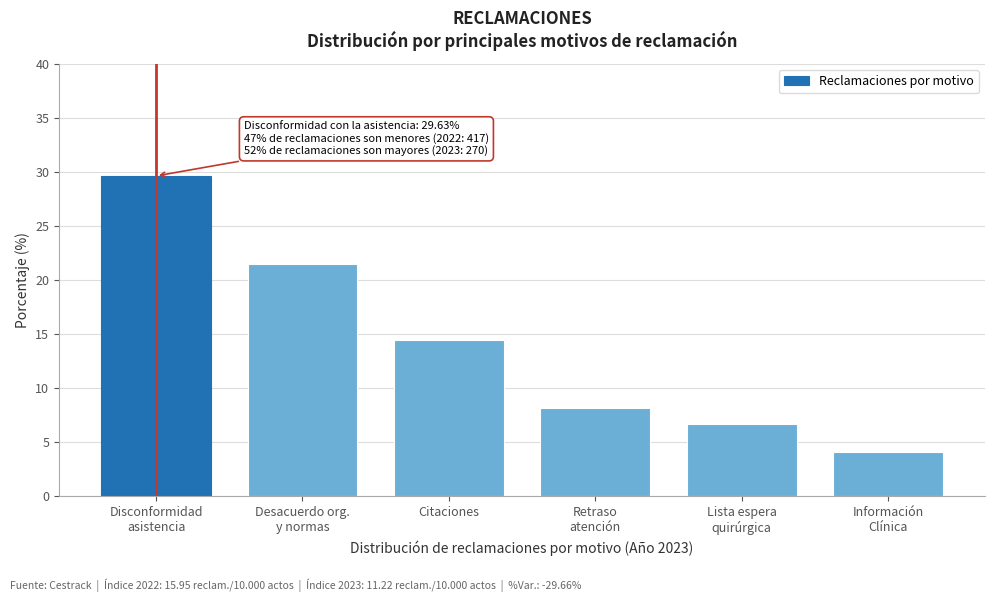

Reading right to left, what are all the values shown in this chart?

4.1	6.7	8.2	14.4	21.5	29.6